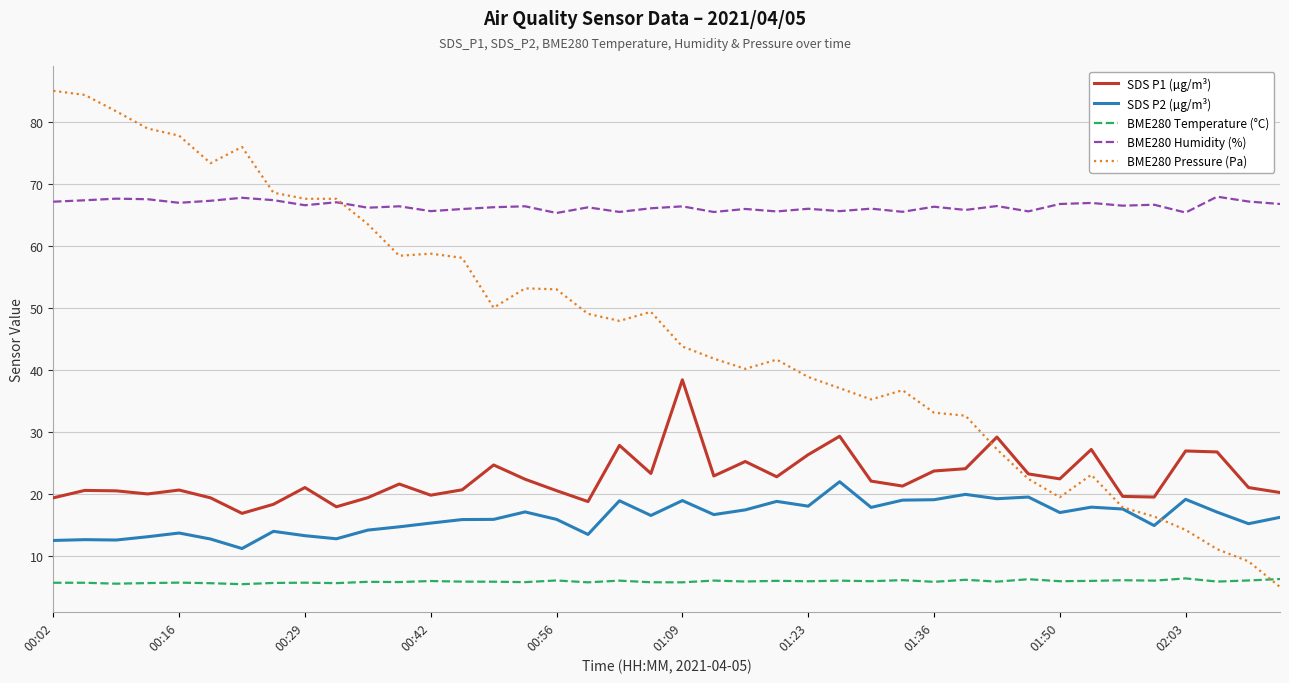

Which series has the largest range (max minus min)?

BME280 Pressure (Pa)